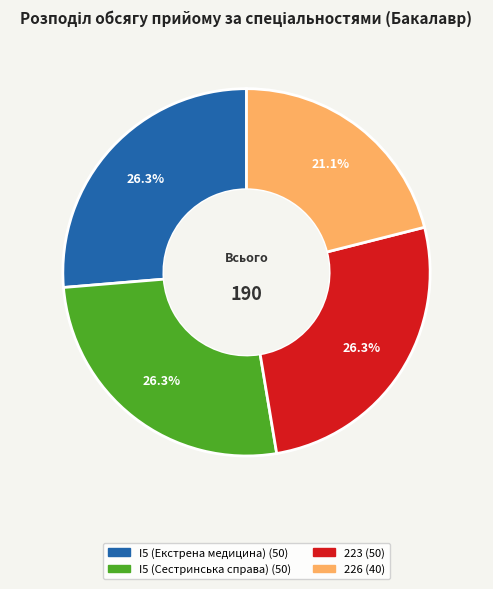

How much of the chart is everything except I5 (Сестринська справа)?

73.7%